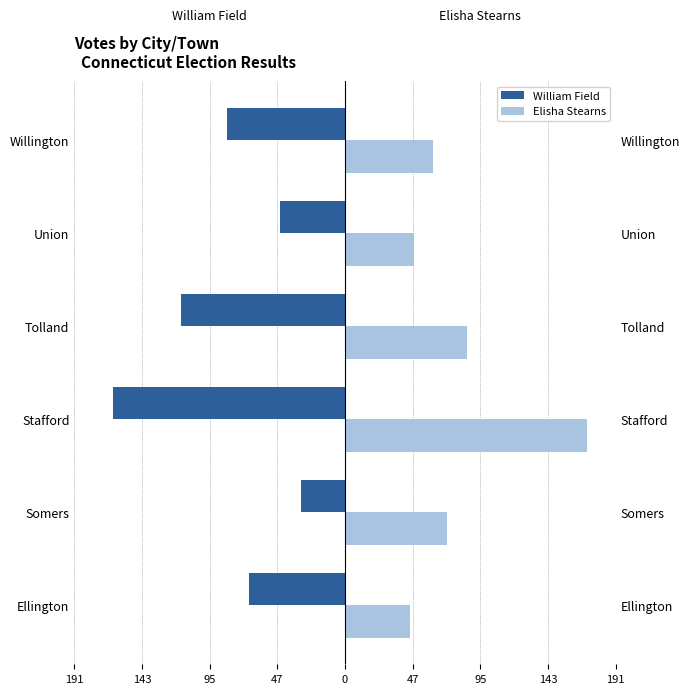

The William Field series shows -15 at Somers. True or false?

False